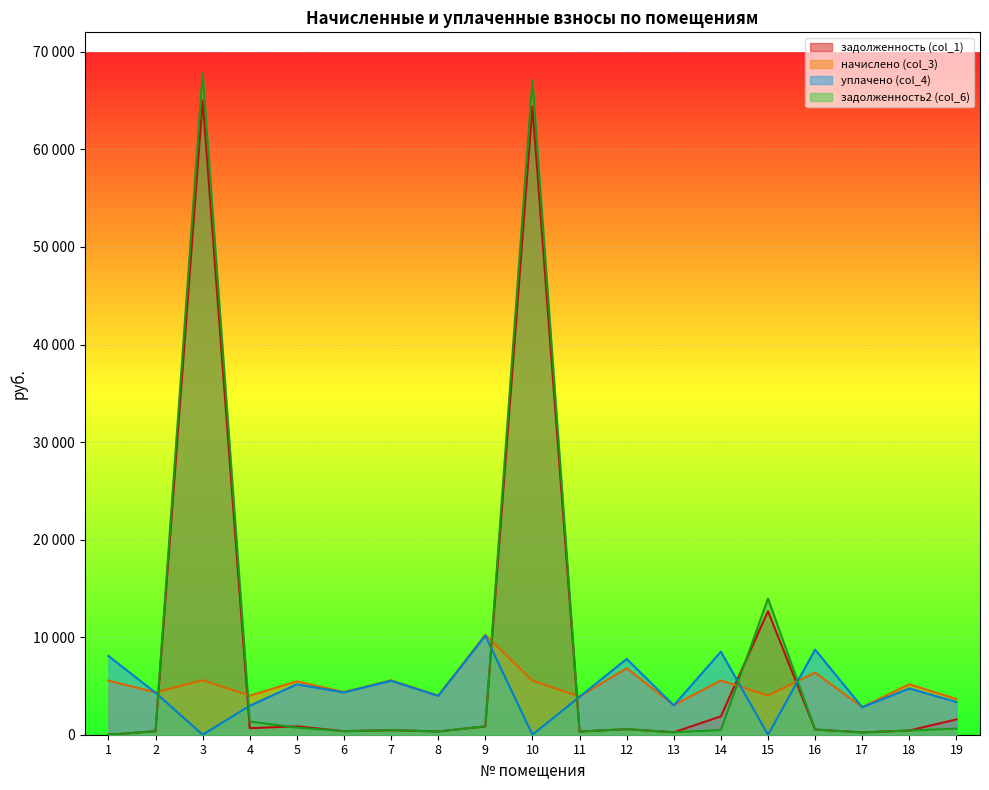

What is the difference between the maximum and minimum values in the уплачено (col_4) series?

10158.5